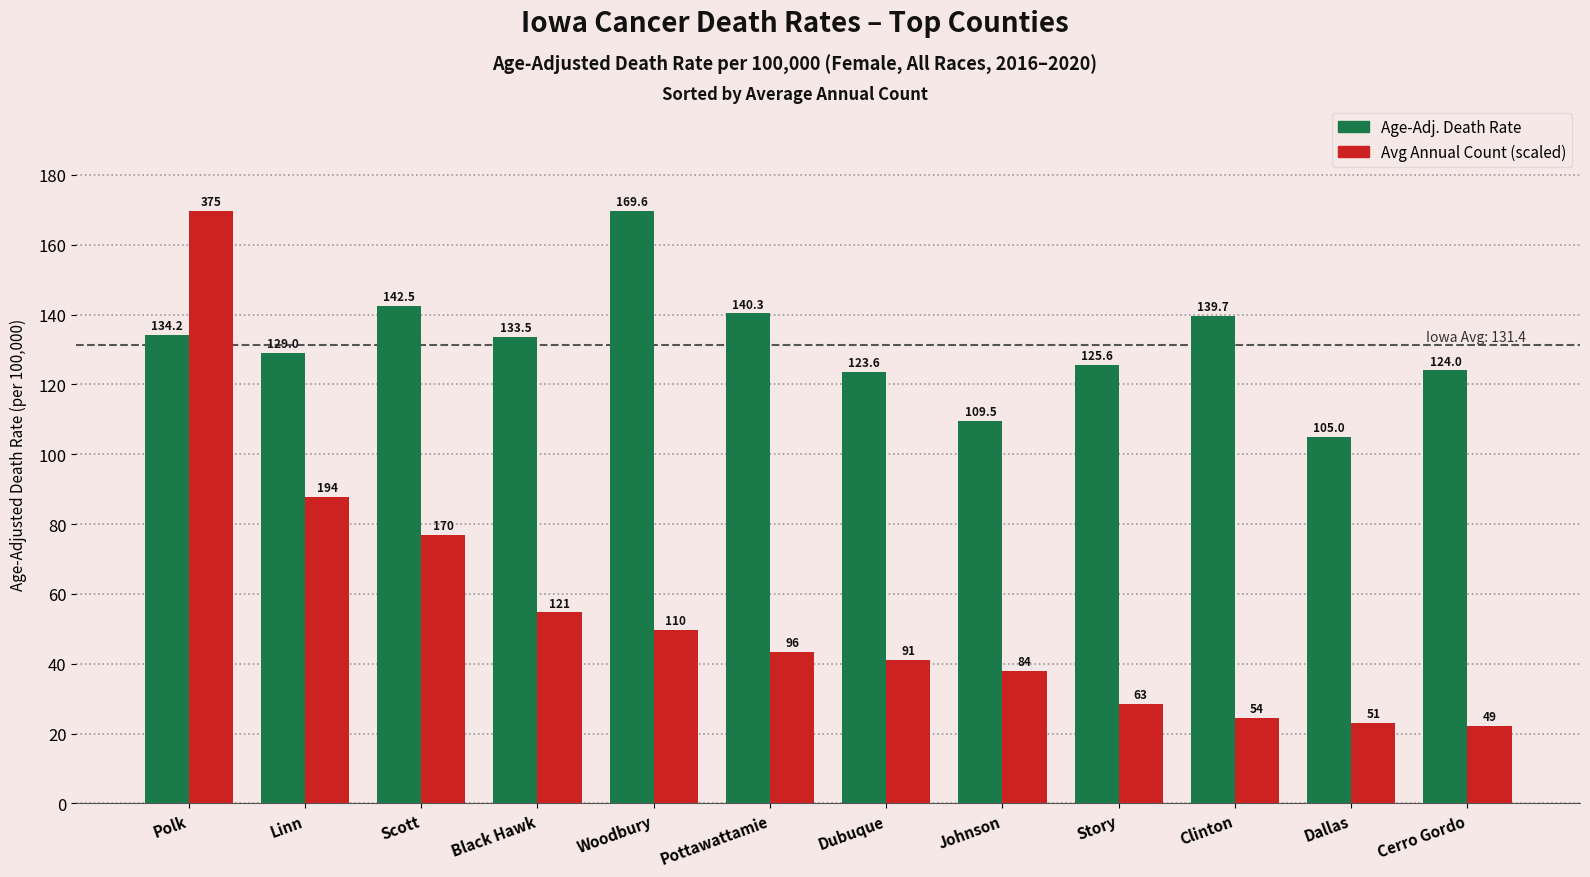

Which label corresponds to the smallest value in the chart?

Cerro Gordo